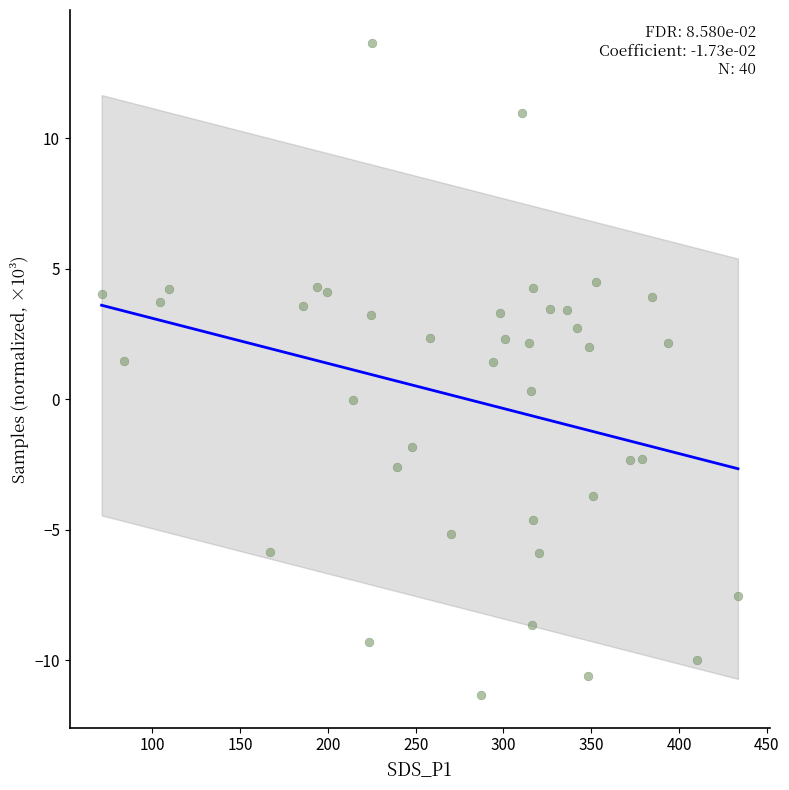

What is the range of X values (max minus min)?

362.4